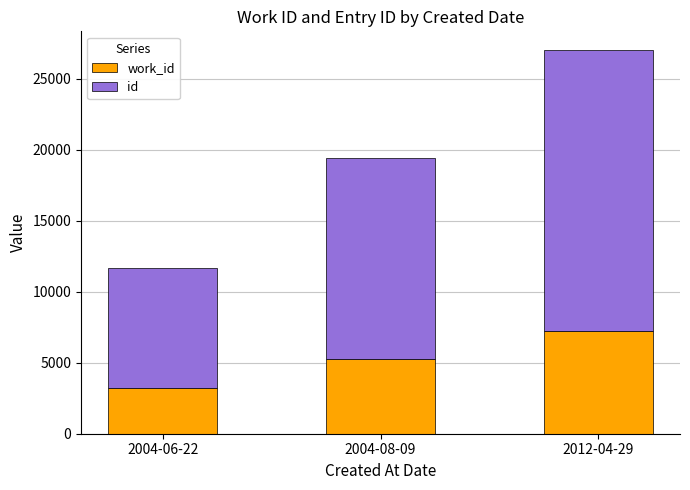

Count the number of categories in the chart.

3